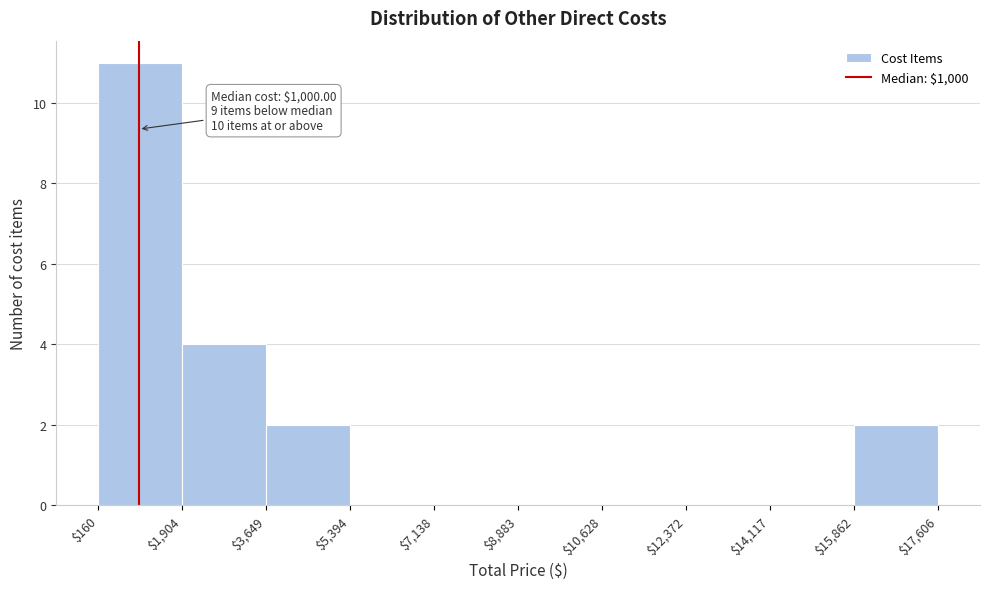

Over which range of the x-axis is the bar tallest?

$160 to $1,904